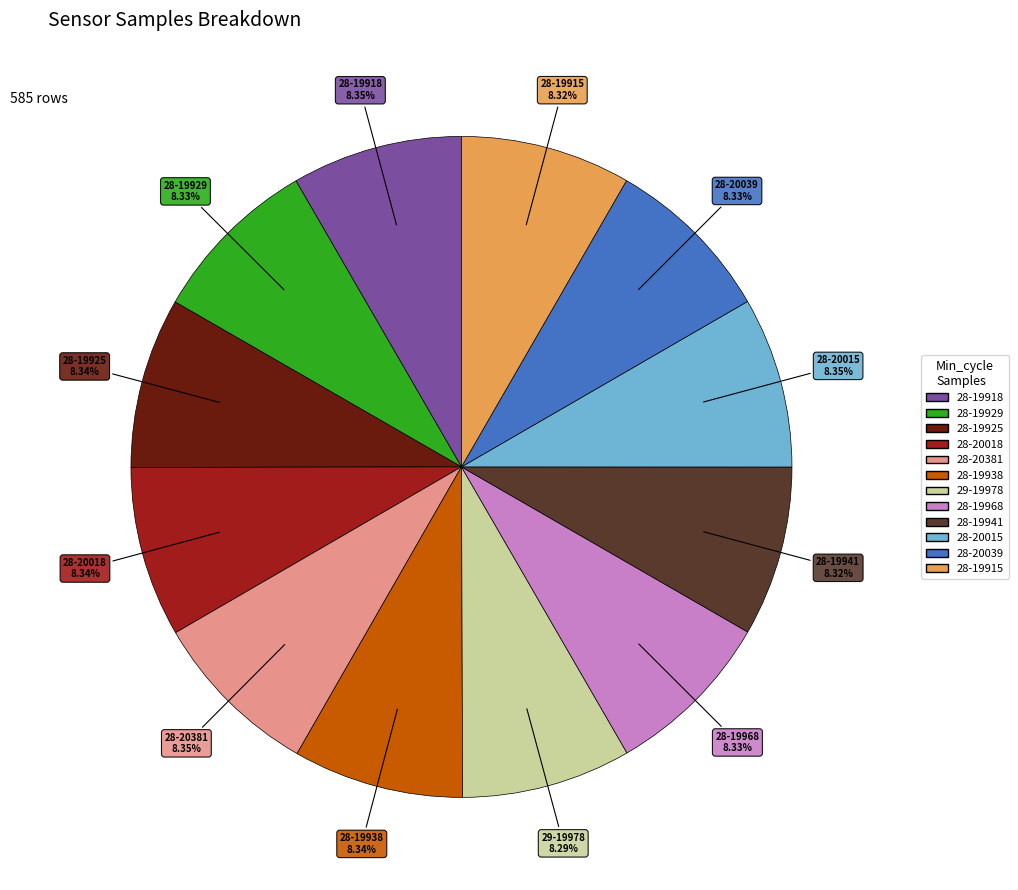

Approximately how many times larger is the value at 28-19938 compared to 28-20015?

1.0